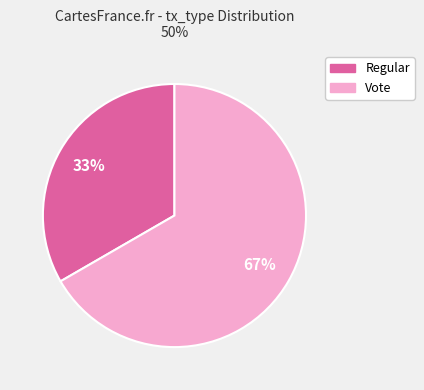

Which category accounts for the majority?

Vote